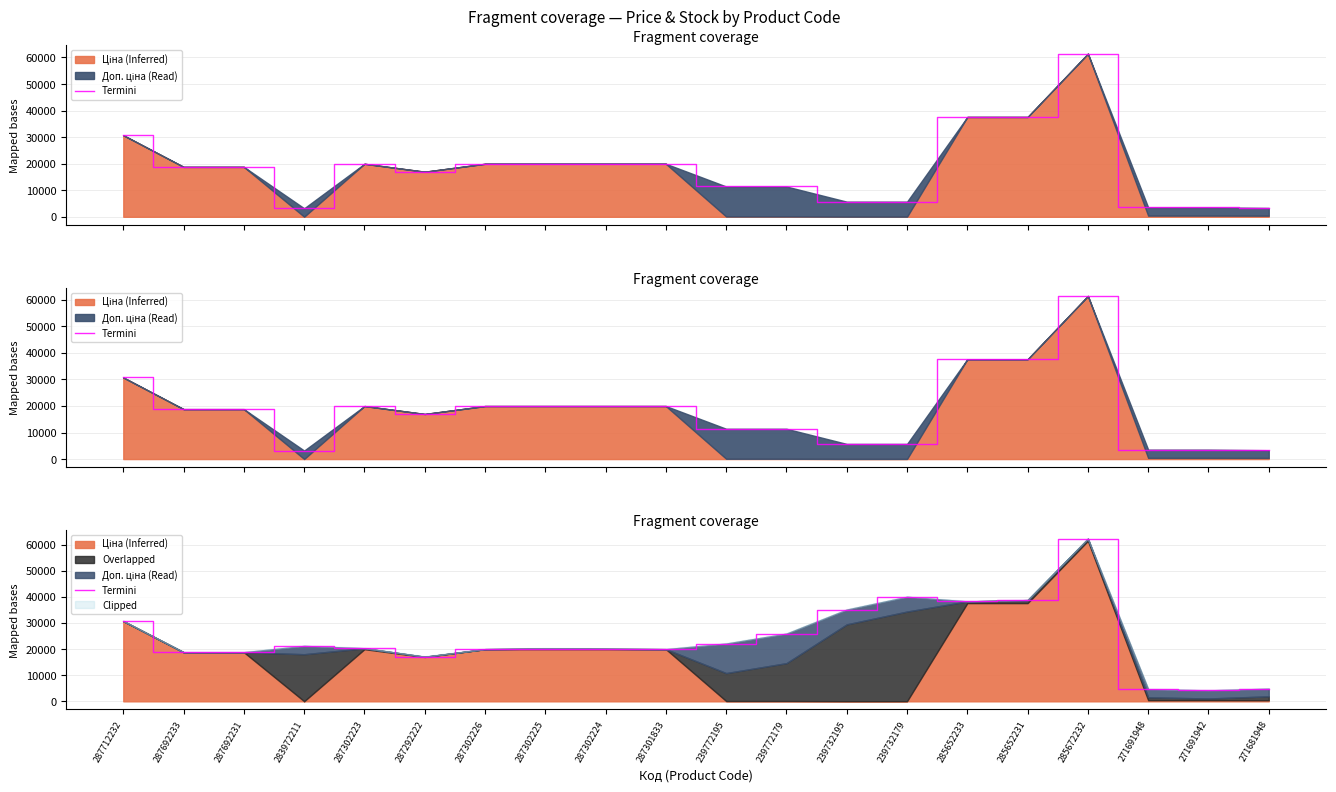

The chart shows a value of 45529.7 at 239772179. True or false?

False